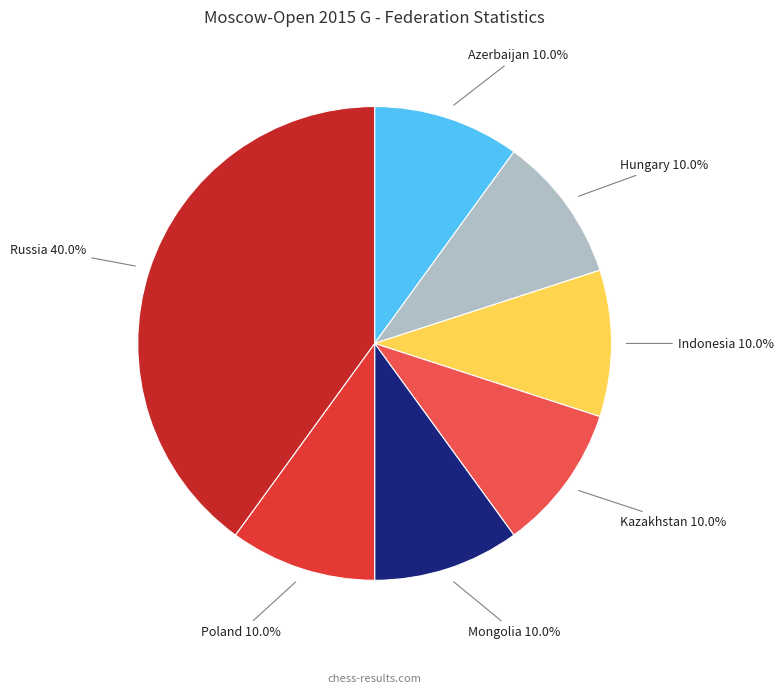

True or false: Kazakhstan accounts for 1% of the total.

False